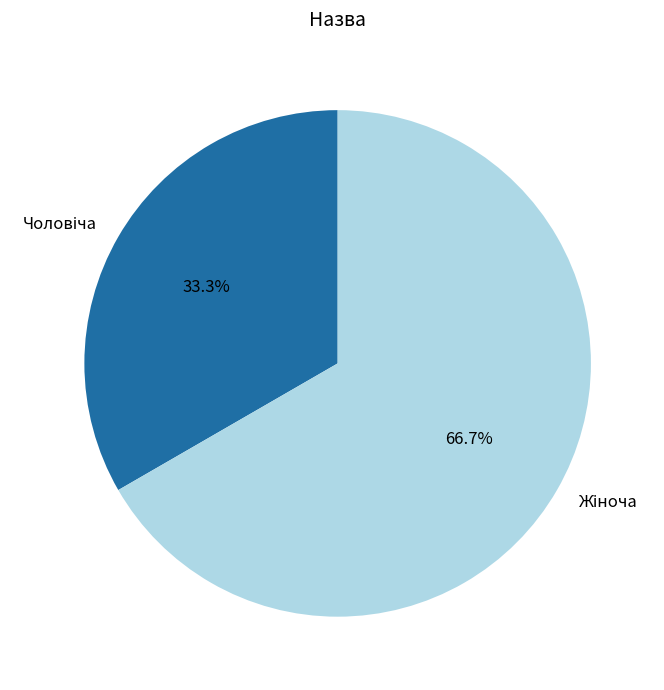

Does any single category account for the majority?

Yes